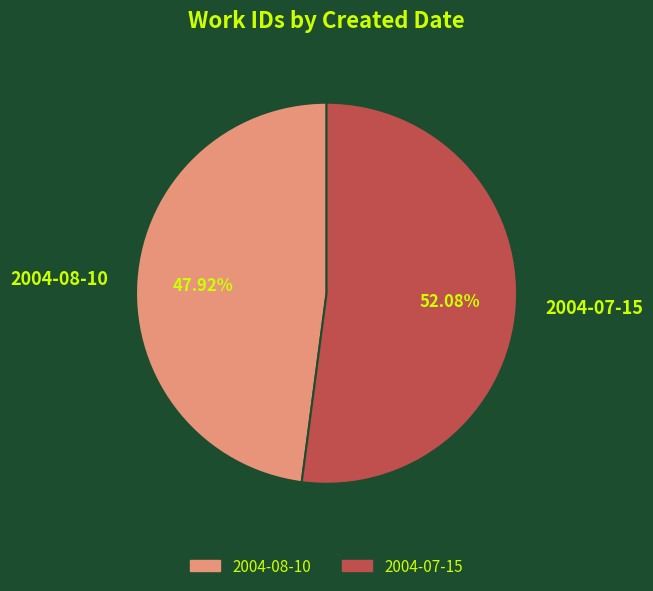

Rank the categories by value from lowest to highest.

2004-08-10, 2004-07-15